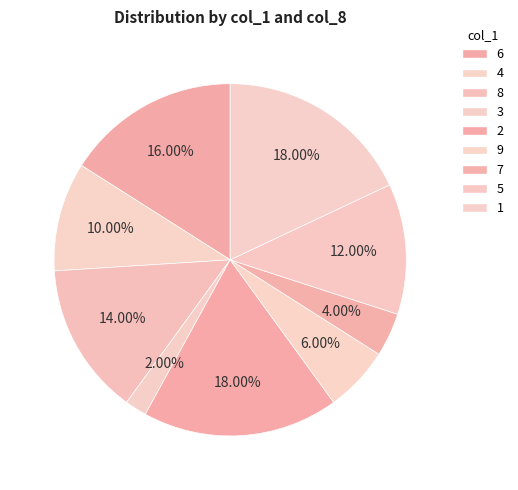

Count the number of slices in the pie.

9